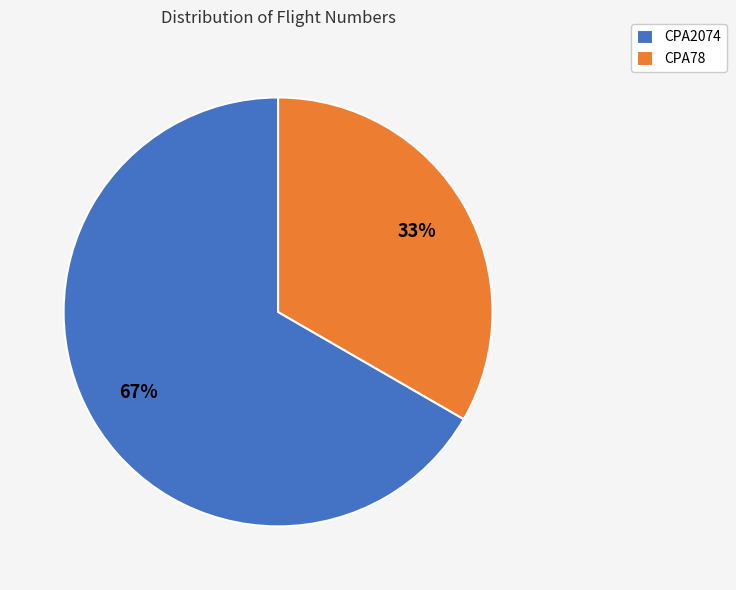

Count the number of slices in the pie.

2